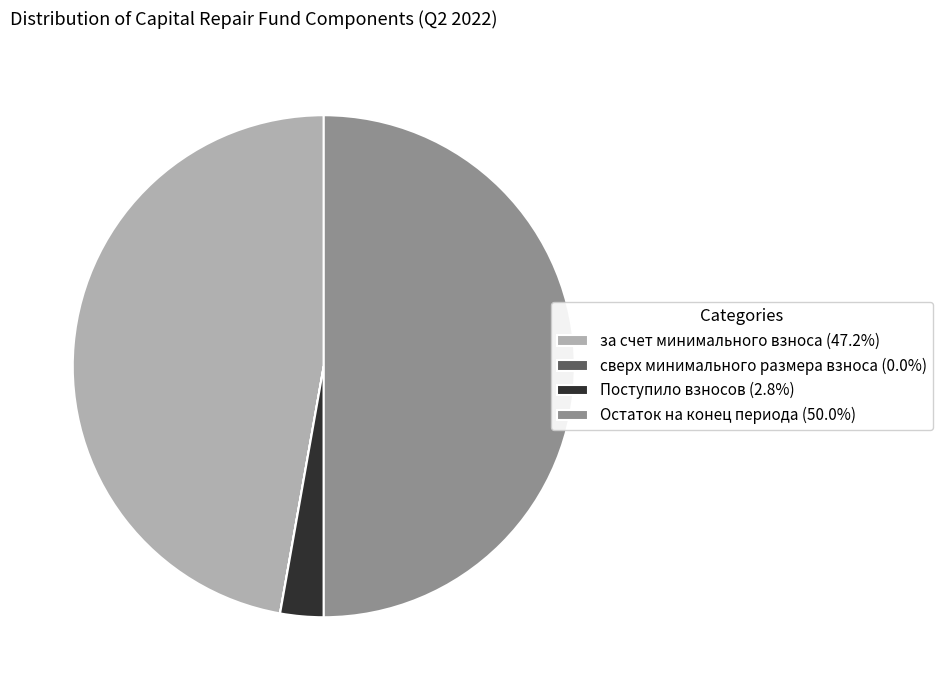

Approximately how many times larger is the value at Остаток на конец периода (50.0%) compared to Поступило взносов (2.8%)?

18.0